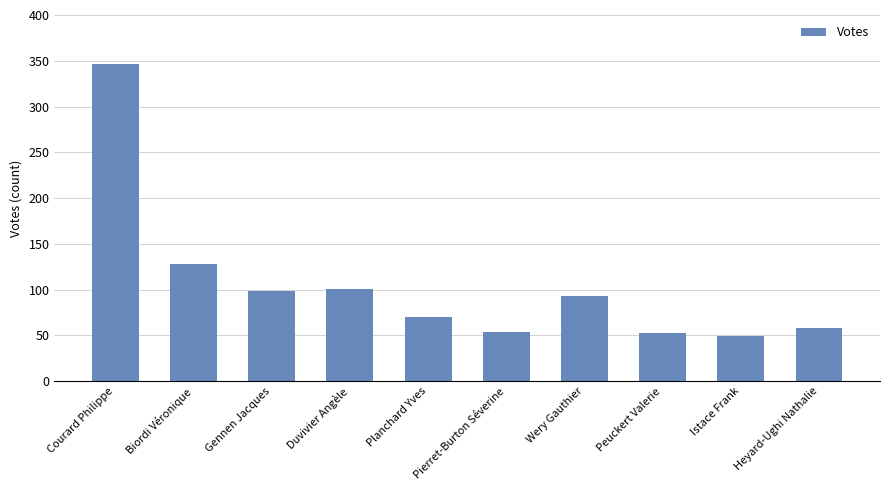

What is the sum of all values?

1050